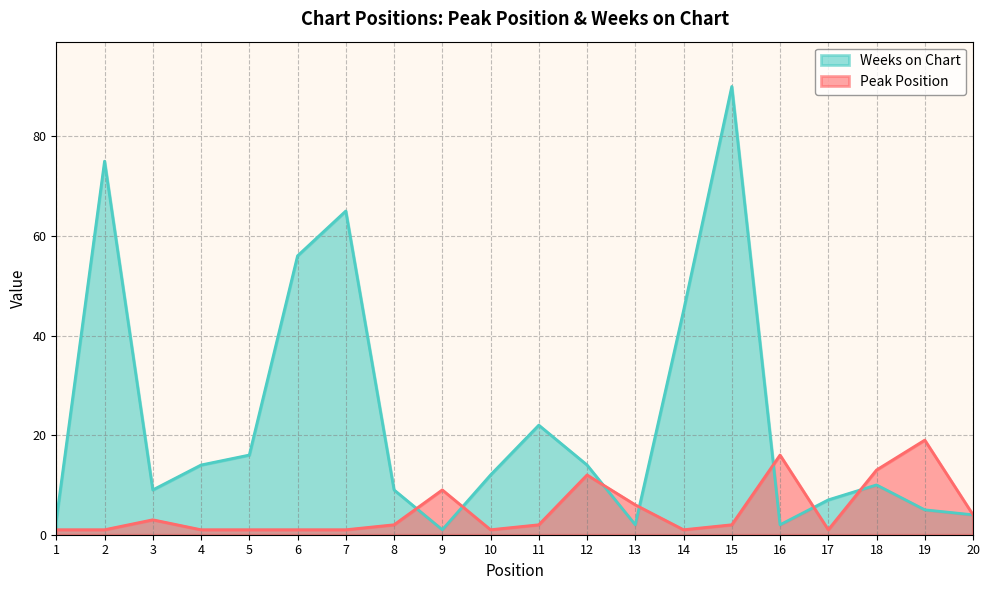

Is the value of Peak Position at 9 greater than the value of Weeks on Chart at 17?

Yes